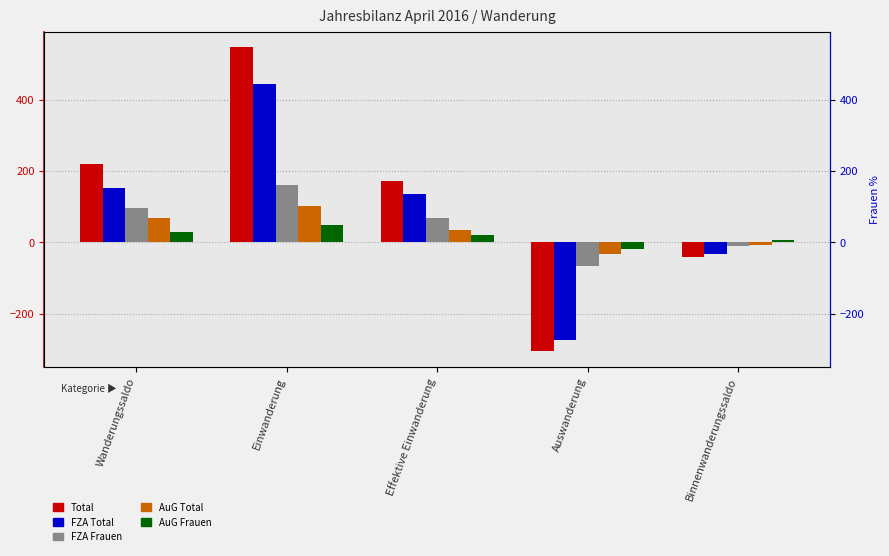

Is it true that FZA Total equals 445 at Einwanderung?

True